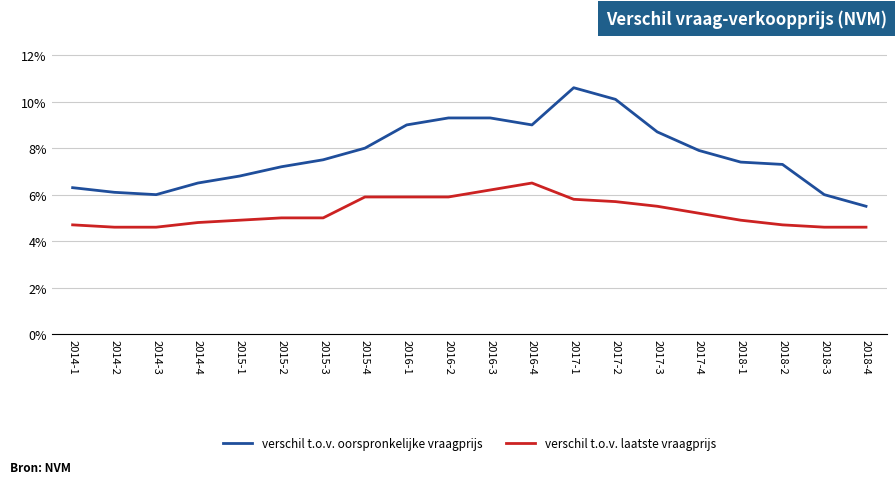

At which category does the chart reach its peak across all series?

2017-1